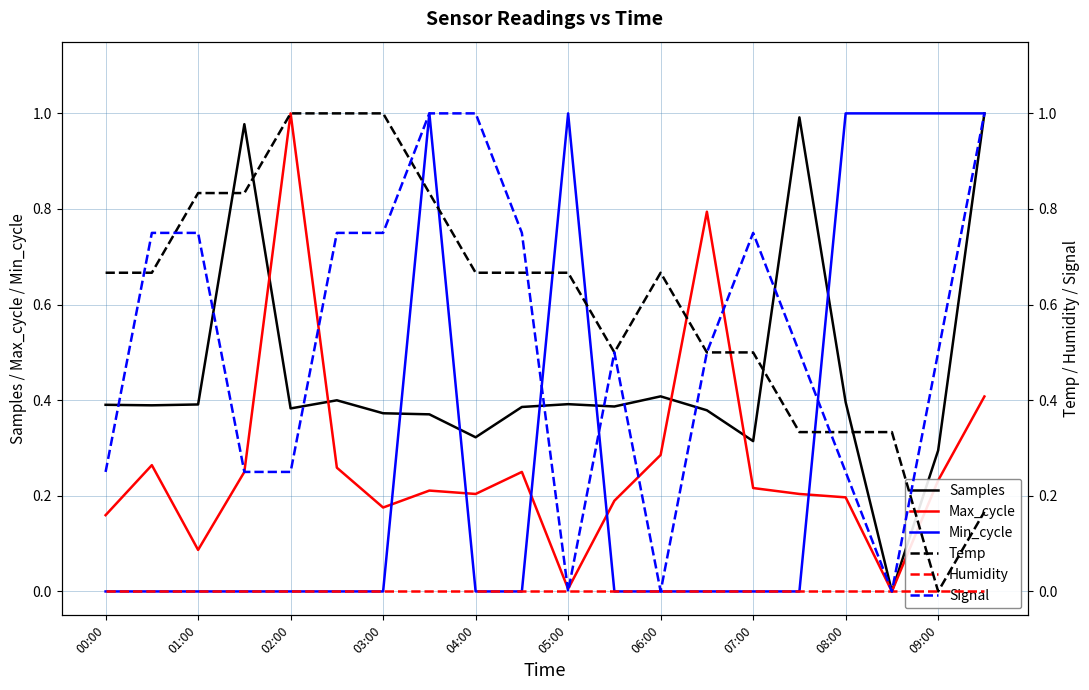

At how many categories does at least one series exceed 0?

20